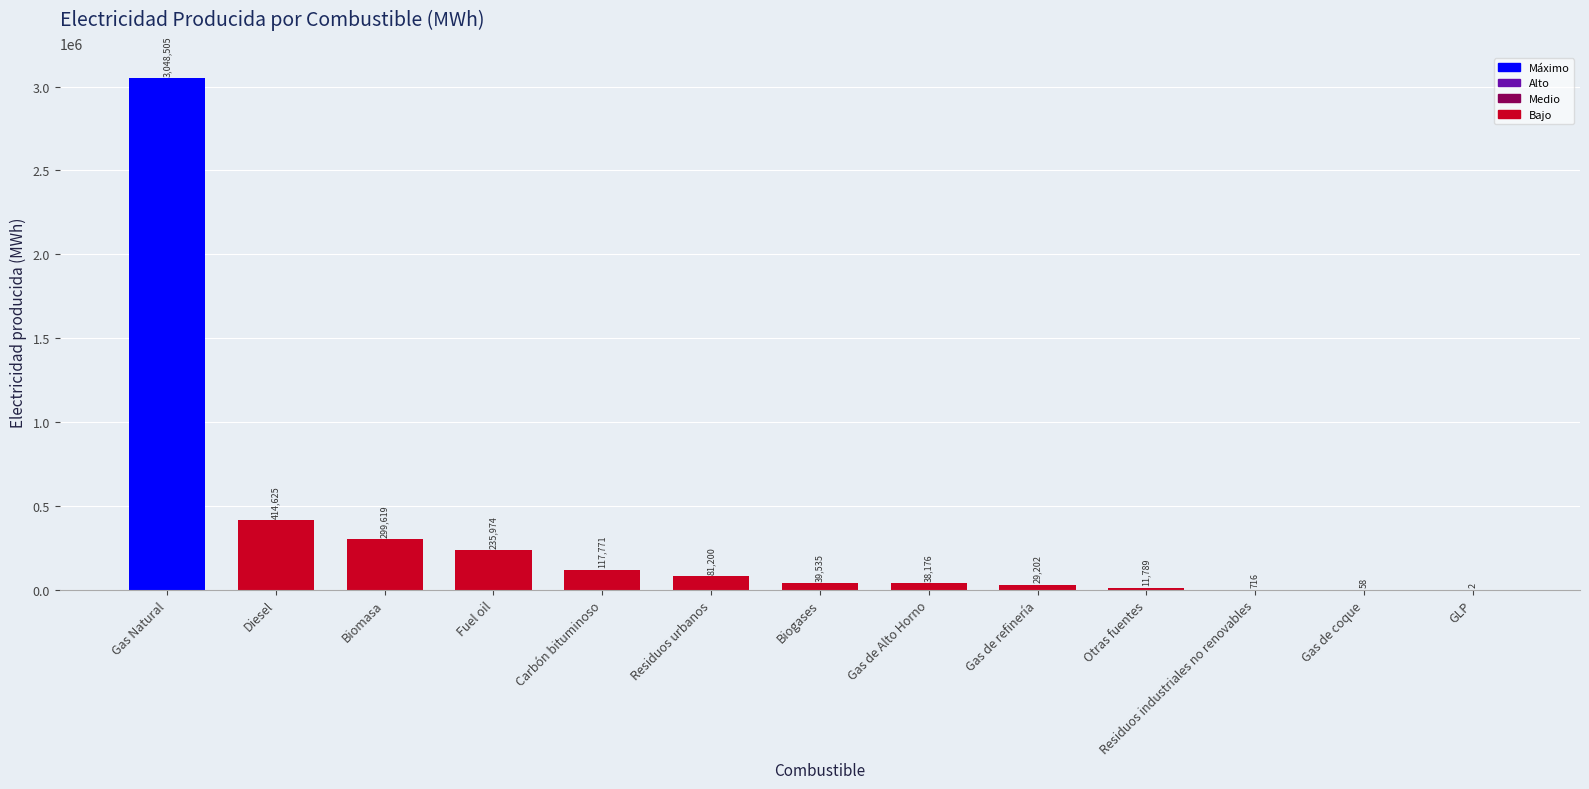

At which label is the value closest to 1524253?

Diesel